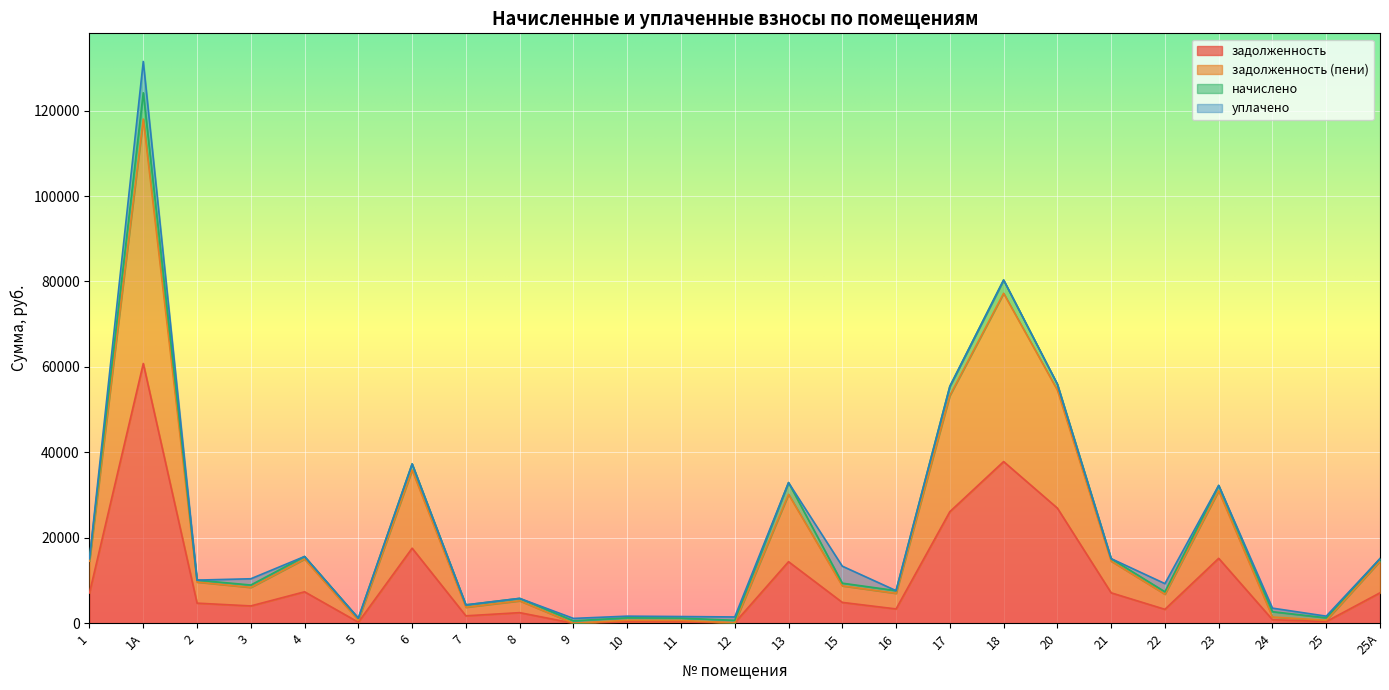

True or false: задолженность and задолженность (пени) intersect in this chart.

False